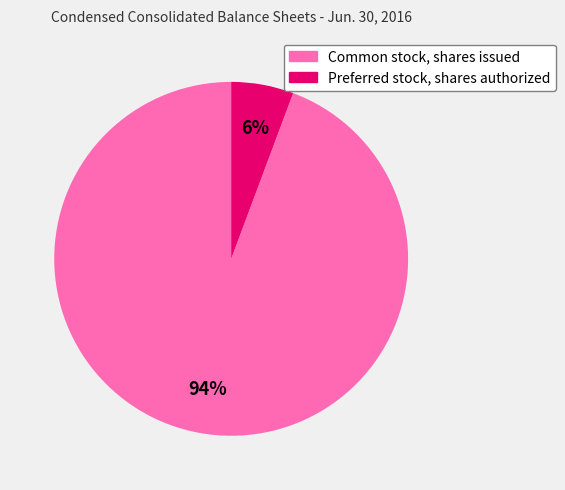

How many slices are in this pie chart?

2